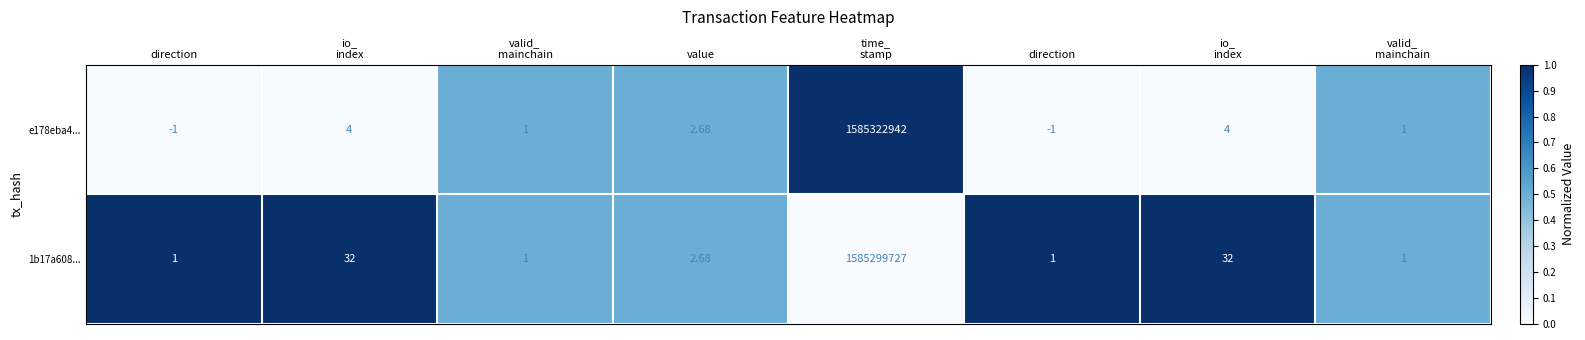

How many data points does each series have?

8